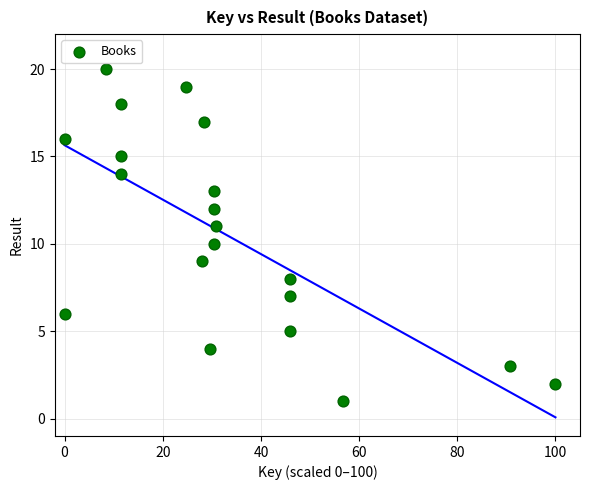

What is the range of Y values (max minus min)?

19